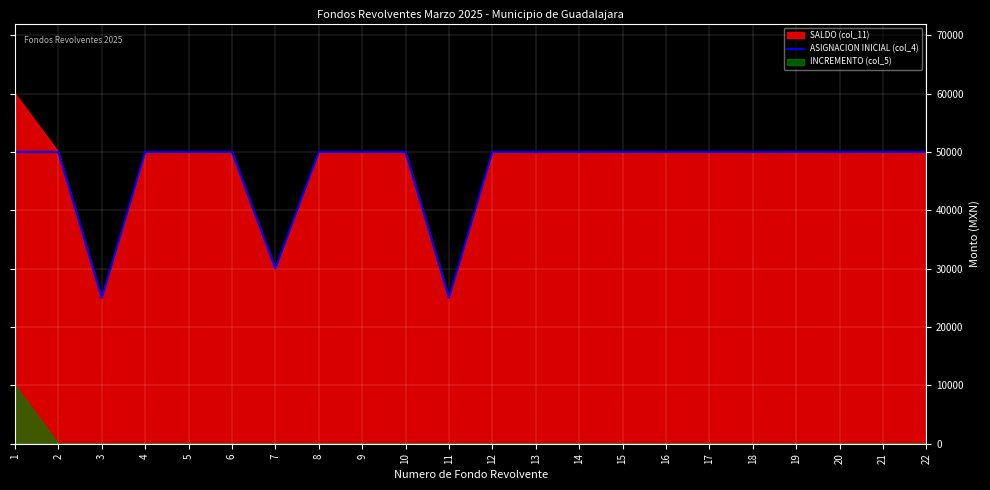

What is the lowest value of the ASIGNACION INICIAL (col_4) series?

25000